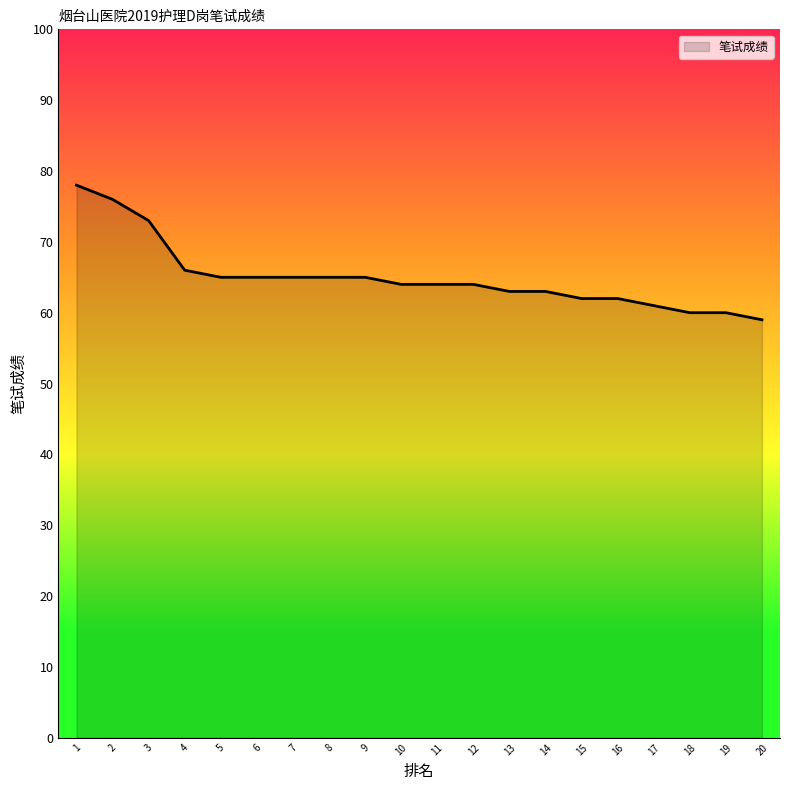

The value at 11 is 64. True or false?

True